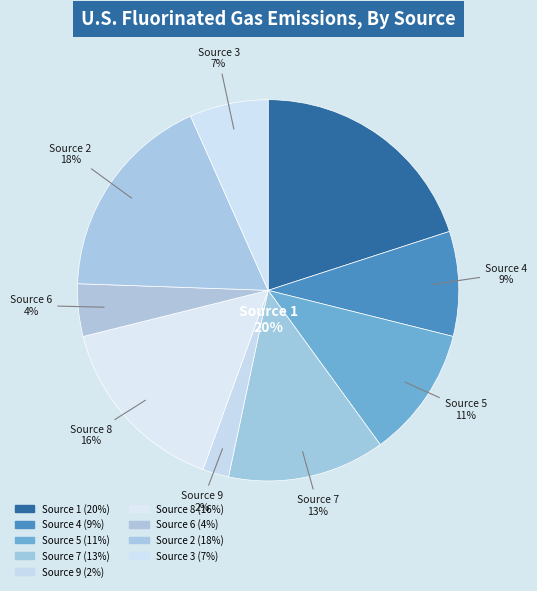

To the nearest percent, what is the average slice percentage?

11%